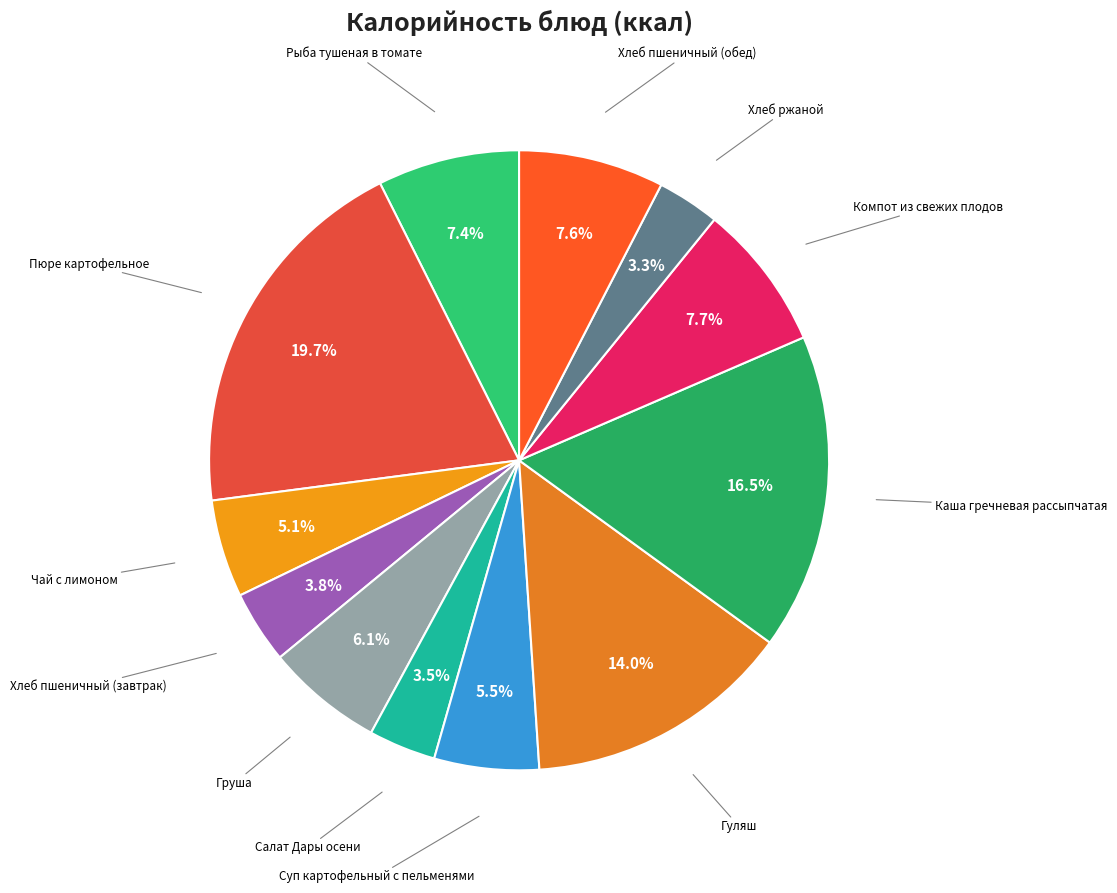

How many segments does this pie chart have?

12